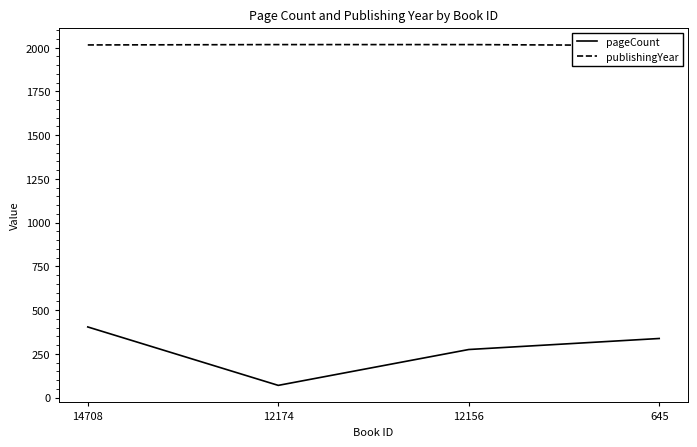

Is it true that publishingYear equals 2013 at 645?

True